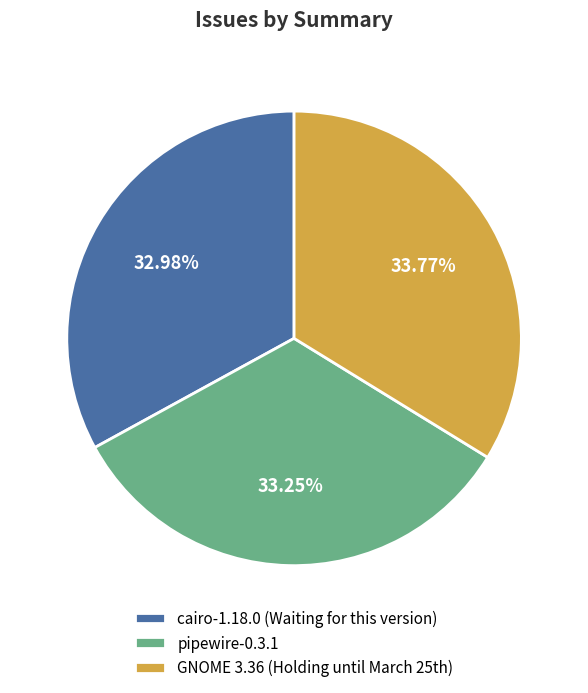

Is pipewire-0.3.1 the majority of the pie?

No